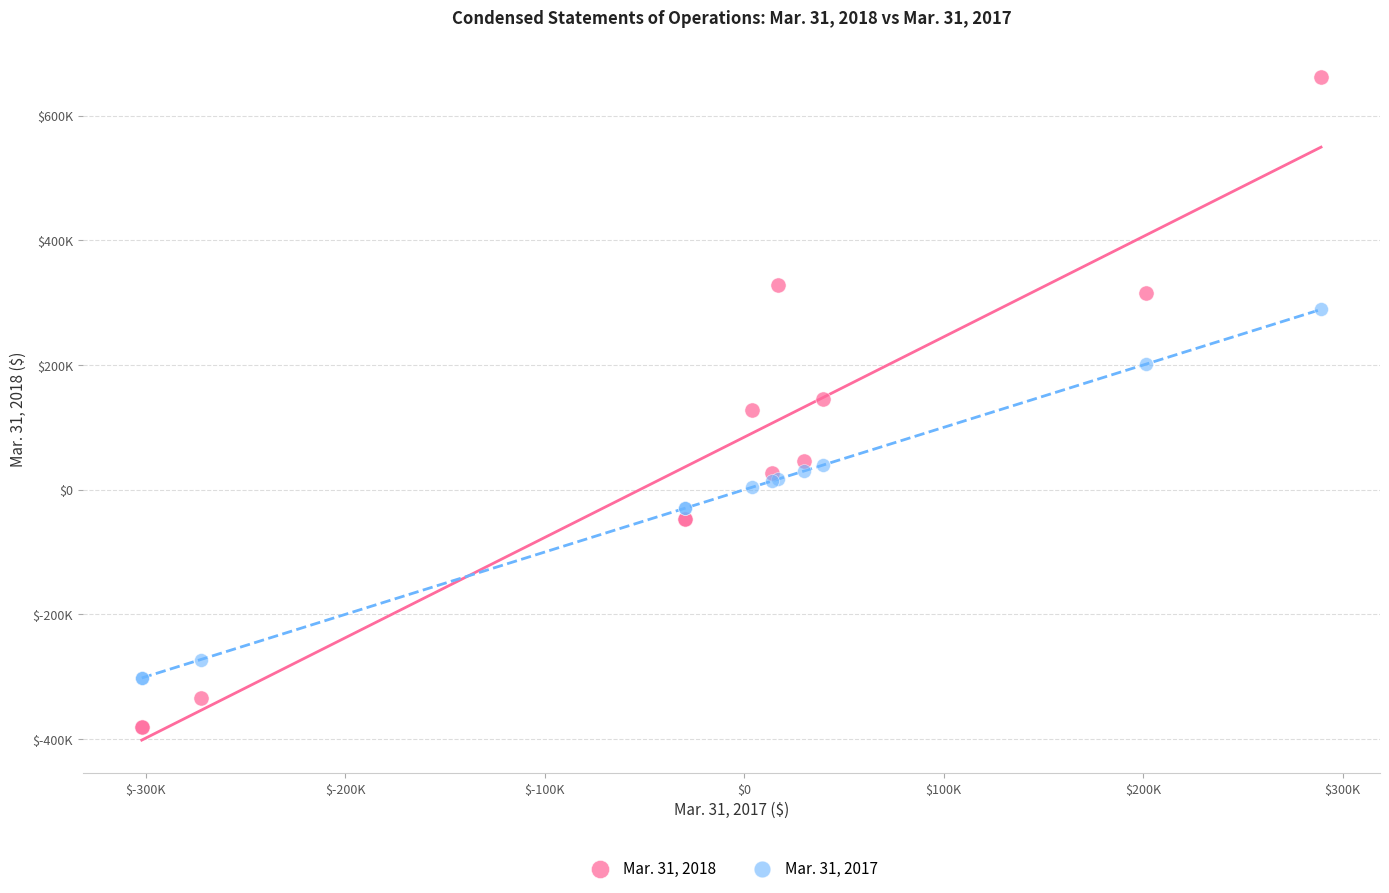

What are all the series names shown in the legend?

Mar. 31, 2018, Mar. 31, 2017